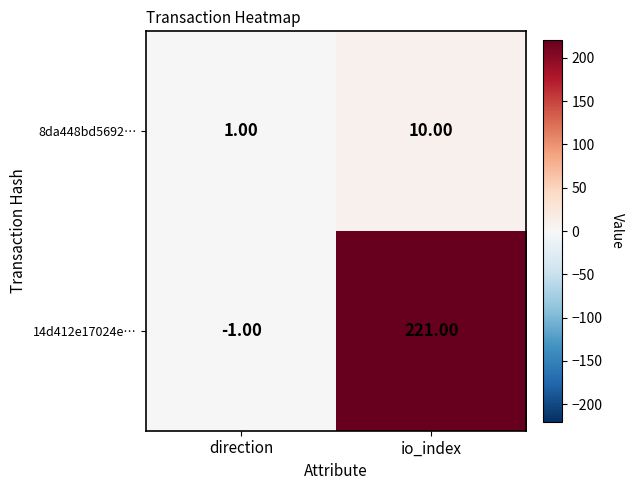

What is the difference between the maximum and minimum values in the 8da448bd5692… series?

9